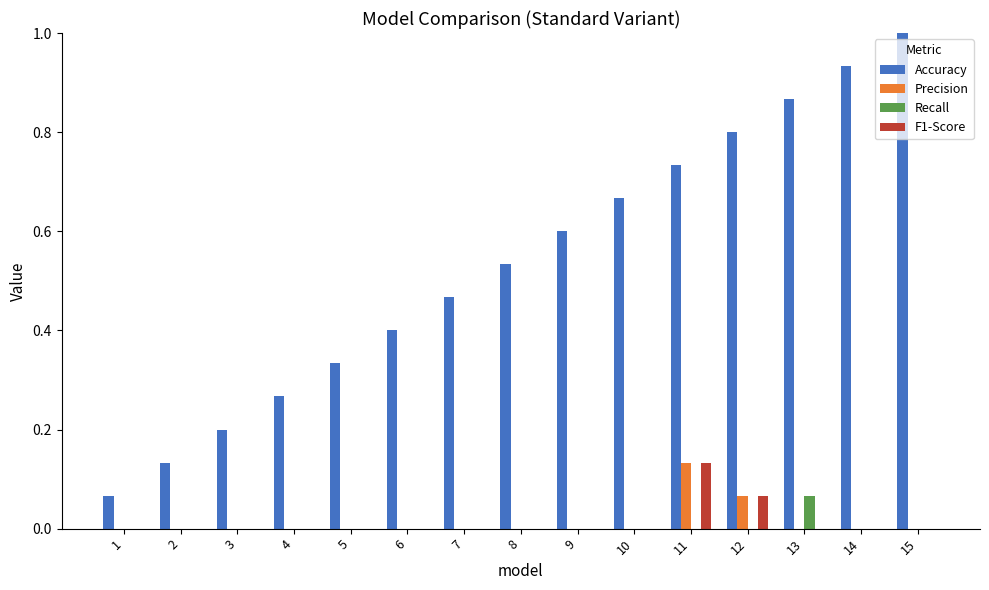

The Precision series shows 0.0 at 7. True or false?

True